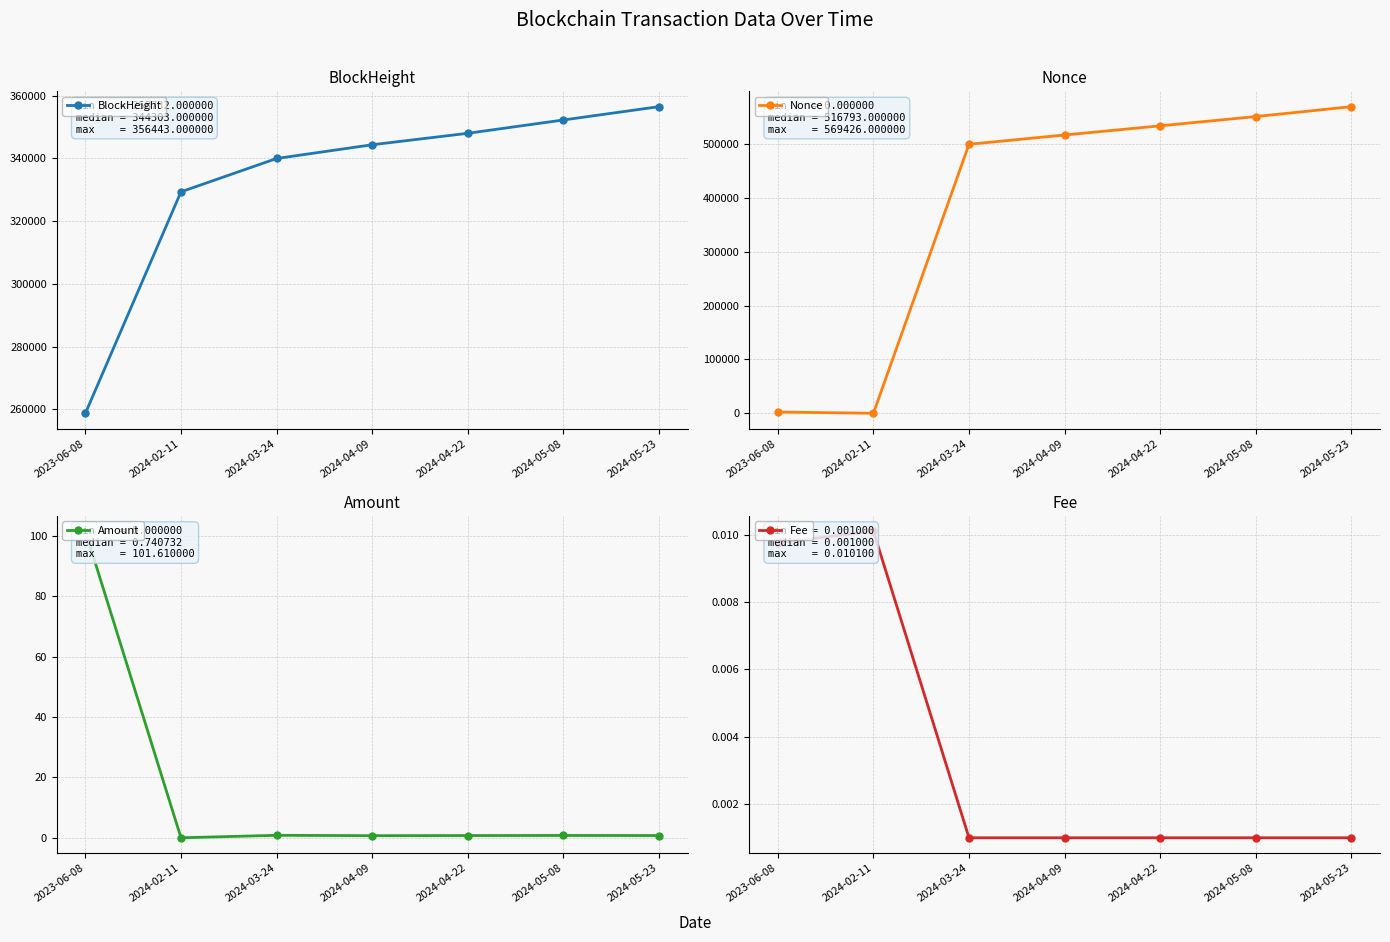

After their last crossing, which series has the higher values: Amount or Fee?

Amount